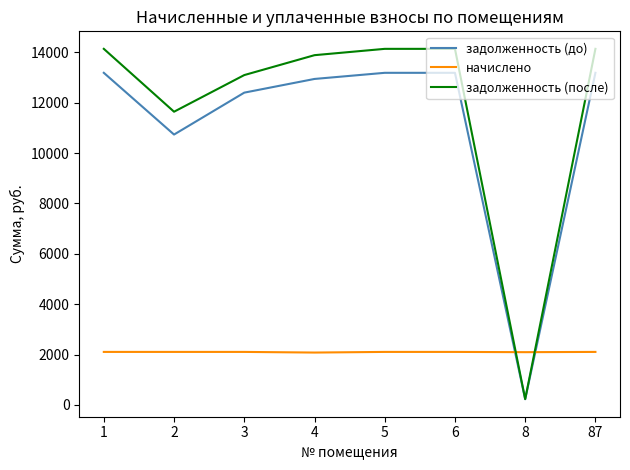

The начислено series shows 807.3 at 6. True or false?

False